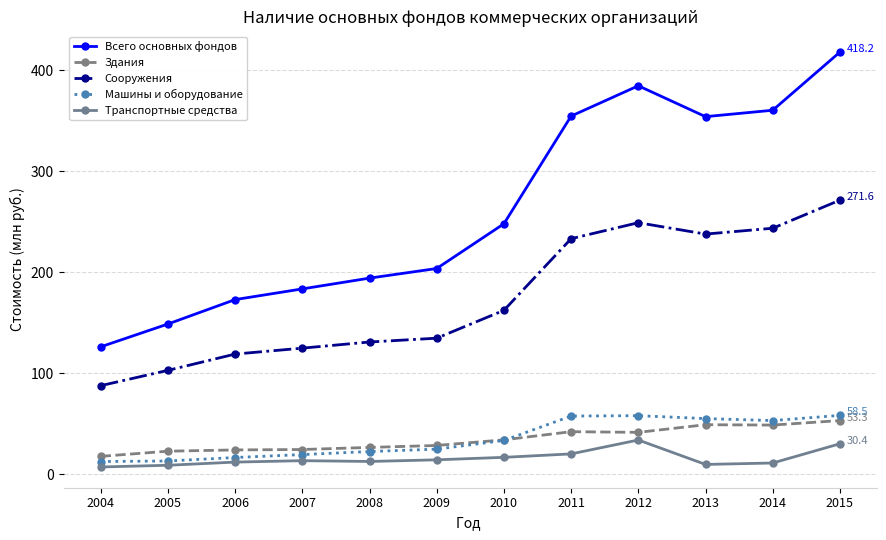

Which series has the widest spread of values?

Всего основных фондов